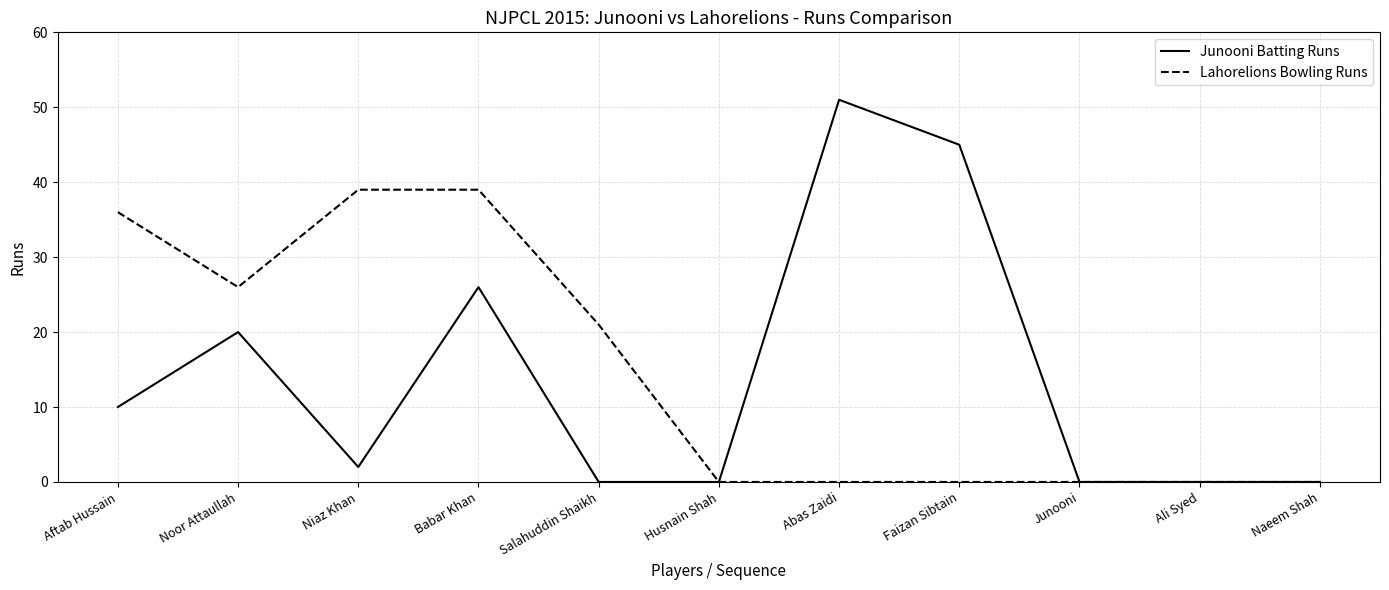

The Lahorelions Bowling Runs series shows 6 at Salahuddin Shaikh. True or false?

False